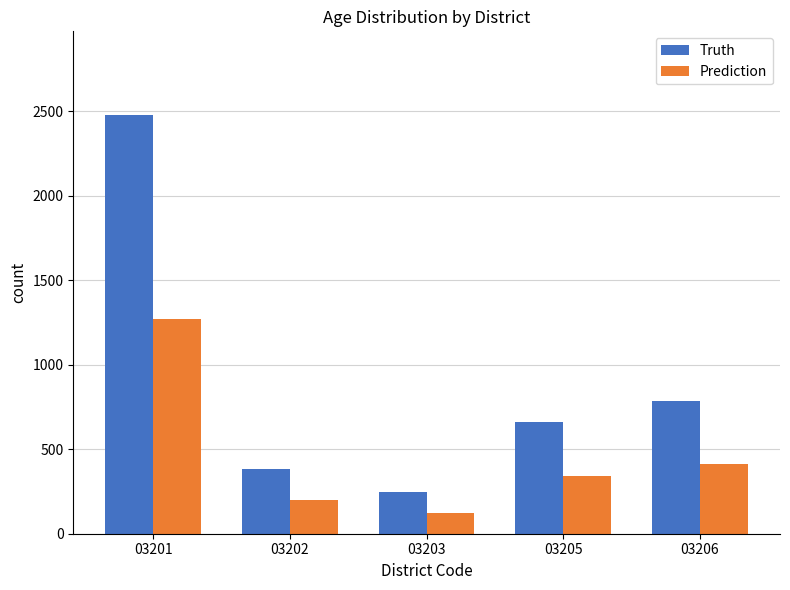

What is the sum of the Prediction values at 03205 and 03203?

469